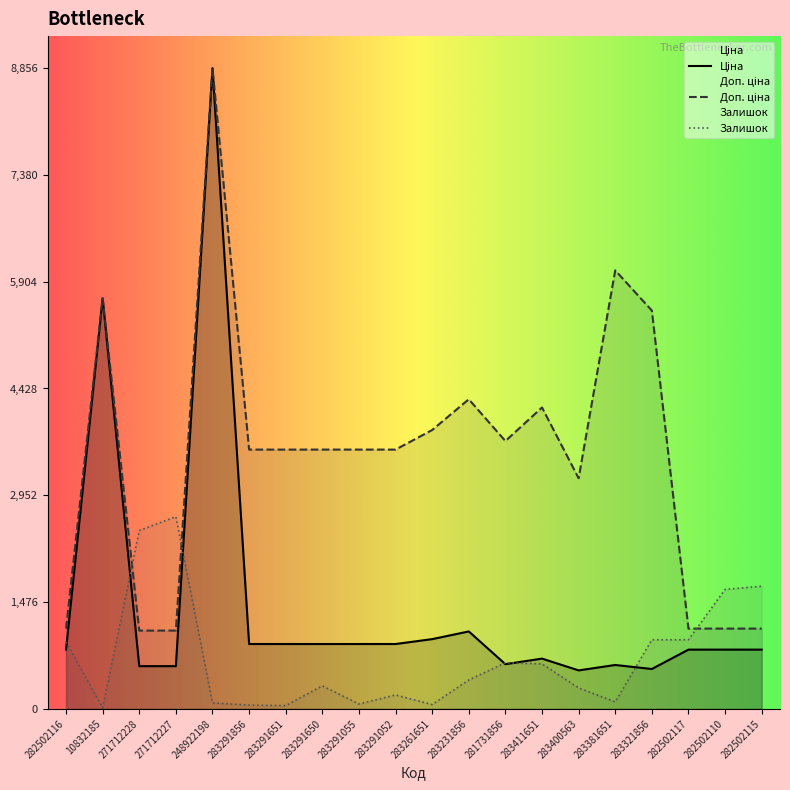

Where is Доп. ціна nearest to the value 4969?

283321856